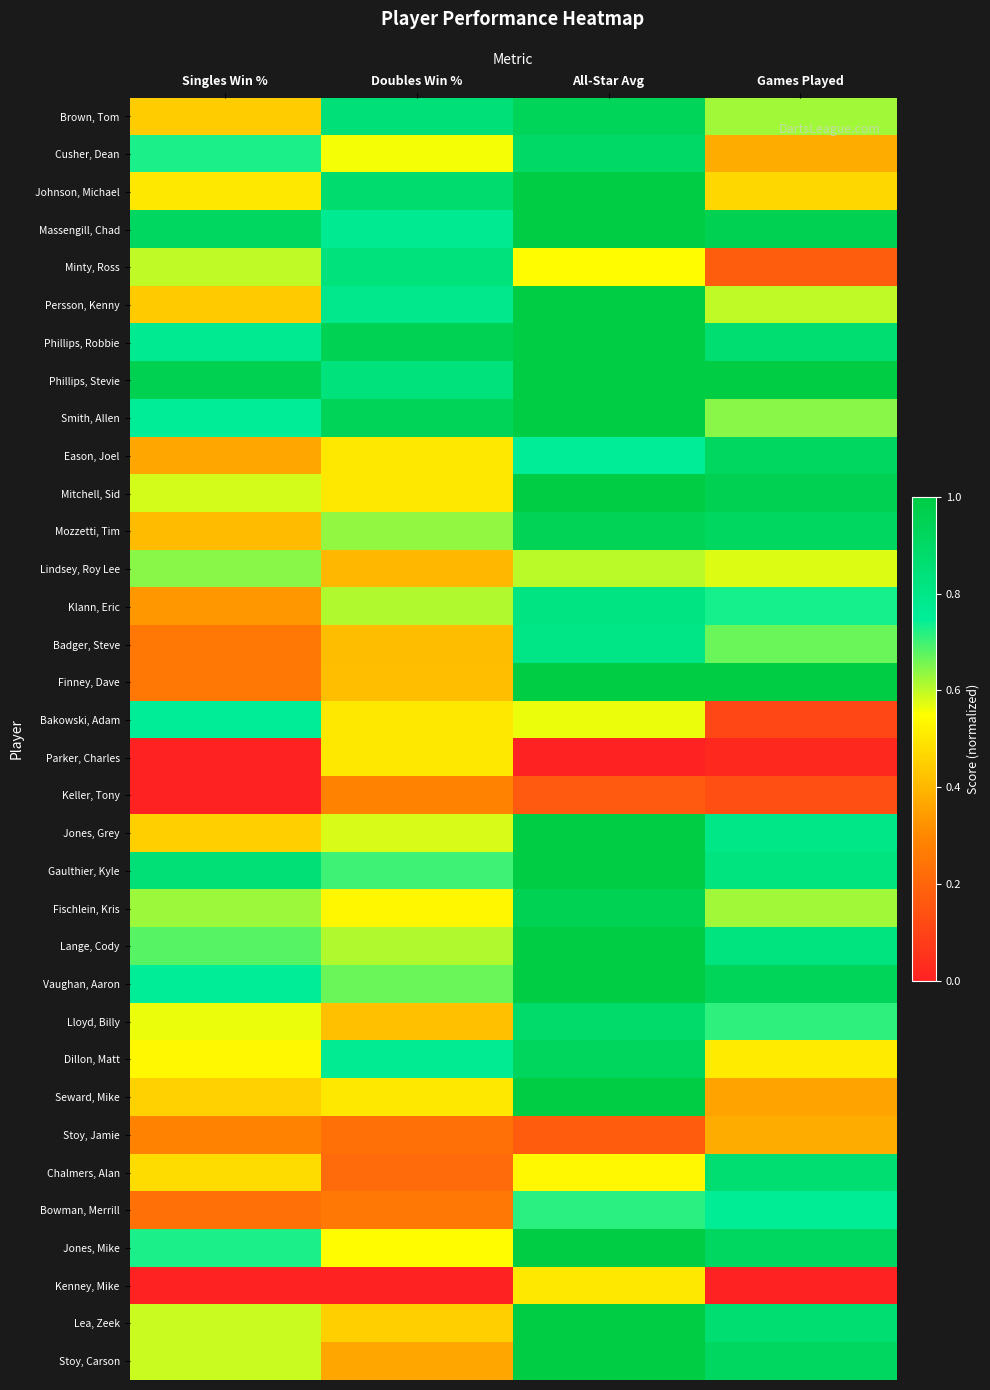

Reading left to right, transcribe all the data shown in this chart.

Brown, Tom: Singles Win %=0.4	Doubles Win %=0.8	All-Star Avg=0.9	Games Played=0.6
Cusher, Dean: Singles Win %=0.7	Doubles Win %=0.6	All-Star Avg=0.9	Games Played=0.4
Johnson, Michael: Singles Win %=0.5	Doubles Win %=0.9	All-Star Avg=1.2	Games Played=0.5
Massengill, Chad: Singles Win %=0.9	Doubles Win %=0.8	All-Star Avg=1.5	Games Played=1.0
Minty, Ross: Singles Win %=0.6	Doubles Win %=0.8	All-Star Avg=0.5	Games Played=0.2
Persson, Kenny: Singles Win %=0.4	Doubles Win %=0.8	All-Star Avg=1.1	Games Played=0.6
Phillips, Robbie: Singles Win %=0.8	Doubles Win %=0.9	All-Star Avg=2.0	Games Played=0.9
Phillips, Stevie: Singles Win %=1.0	Doubles Win %=0.8	All-Star Avg=2.2	Games Played=1.0
Smith, Allen: Singles Win %=0.8	Doubles Win %=0.9	All-Star Avg=1.3	Games Played=0.6
Eason, Joel: Singles Win %=0.4	Doubles Win %=0.5	All-Star Avg=0.8	Games Played=0.9
Mitchell, Sid: Singles Win %=0.6	Doubles Win %=0.5	All-Star Avg=1.4	Games Played=1.0
Mozzetti, Tim: Singles Win %=0.4	Doubles Win %=0.6	All-Star Avg=0.9	Games Played=0.9
Lindsey, Roy Lee: Singles Win %=0.6	Doubles Win %=0.4	All-Star Avg=0.6	Games Played=0.6
Klann, Eric: Singles Win %=0.3	Doubles Win %=0.6	All-Star Avg=0.8	Games Played=0.7
Badger, Steve: Singles Win %=0.2	Doubles Win %=0.4	All-Star Avg=0.8	Games Played=0.7
Finney, Dave: Singles Win %=0.2	Doubles Win %=0.4	All-Star Avg=1.1	Games Played=1.0
Bakowski, Adam: Singles Win %=0.8	Doubles Win %=0.5	All-Star Avg=0.6	Games Played=0.1
Parker, Charles: Singles Win %=0.0	Doubles Win %=0.5	All-Star Avg=0.0	Games Played=0.0
Keller, Tony: Singles Win %=0.0	Doubles Win %=0.3	All-Star Avg=0.2	Games Played=0.1
Jones, Grey: Singles Win %=0.5	Doubles Win %=0.6	All-Star Avg=1.2	Games Played=0.8
Gaulthier, Kyle: Singles Win %=0.8	Doubles Win %=0.7	All-Star Avg=1.7	Games Played=0.8
Fischlein, Kris: Singles Win %=0.6	Doubles Win %=0.5	All-Star Avg=1.0	Games Played=0.6
Lange, Cody: Singles Win %=0.7	Doubles Win %=0.6	All-Star Avg=1.0	Games Played=0.8
Vaughan, Aaron: Singles Win %=0.8	Doubles Win %=0.7	All-Star Avg=1.4	Games Played=0.9
Lloyd, Billy: Singles Win %=0.6	Doubles Win %=0.4	All-Star Avg=0.9	Games Played=0.7
Dillon, Matt: Singles Win %=0.5	Doubles Win %=0.8	All-Star Avg=0.9	Games Played=0.5
Seward, Mike: Singles Win %=0.5	Doubles Win %=0.5	All-Star Avg=1.0	Games Played=0.4
Stoy, Jamie: Singles Win %=0.3	Doubles Win %=0.2	All-Star Avg=0.2	Games Played=0.4
Chalmers, Alan: Singles Win %=0.5	Doubles Win %=0.2	All-Star Avg=0.5	Games Played=0.9
Bowman, Merrill: Singles Win %=0.2	Doubles Win %=0.2	All-Star Avg=0.7	Games Played=0.8
Jones, Mike: Singles Win %=0.7	Doubles Win %=0.5	All-Star Avg=1.7	Games Played=0.9
Kenney, Mike: Singles Win %=0.0	Doubles Win %=0.0	All-Star Avg=0.5	Games Played=0.0
Lea, Zeek: Singles Win %=0.6	Doubles Win %=0.5	All-Star Avg=1.2	Games Played=0.9
Stoy, Carson: Singles Win %=0.6	Doubles Win %=0.4	All-Star Avg=1.0	Games Played=0.9